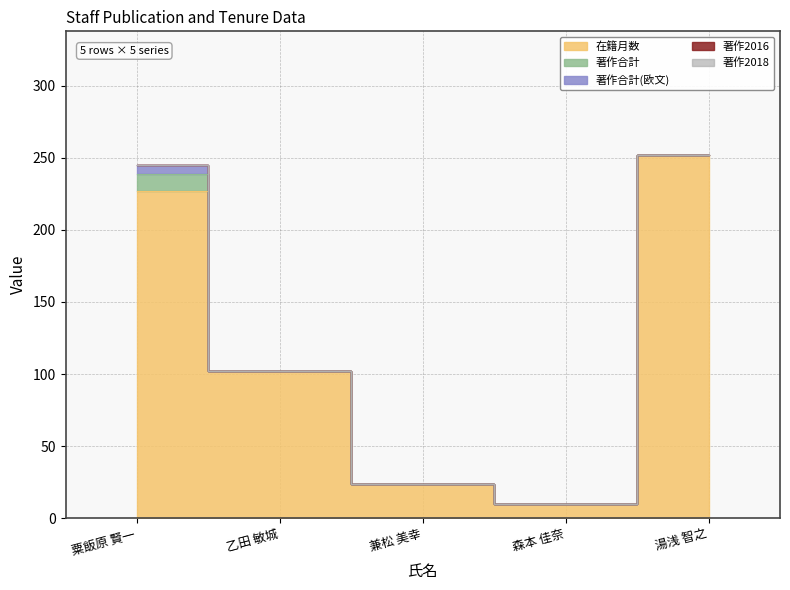

Reading left to right, what are all the values shown in this chart?

在籍月数: 粟飯原 賢一=227	乙田 敏城=102	兼松 美幸=24	森本 佳奈=10	湯浅 智之=252
著作合計: 粟飯原 賢一=12	乙田 敏城=0	兼松 美幸=0	森本 佳奈=0	湯浅 智之=0
著作合計(欧文): 粟飯原 賢一=6	乙田 敏城=0	兼松 美幸=0	森本 佳奈=0	湯浅 智之=0
著作2016: 粟飯原 賢一=0	乙田 敏城=0	兼松 美幸=0	森本 佳奈=0	湯浅 智之=0
著作2018: 粟飯原 賢一=0	乙田 敏城=0	兼松 美幸=0	森本 佳奈=0	湯浅 智之=0